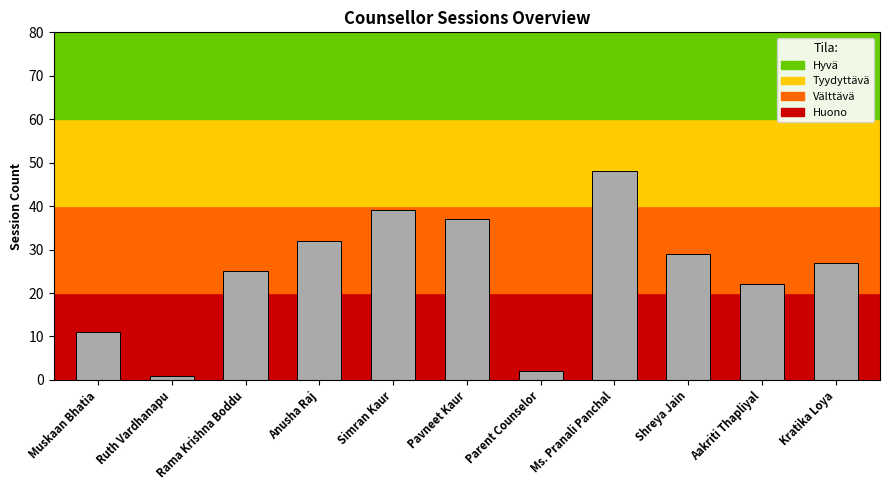

Where does the data first go above 27?

Anusha Raj